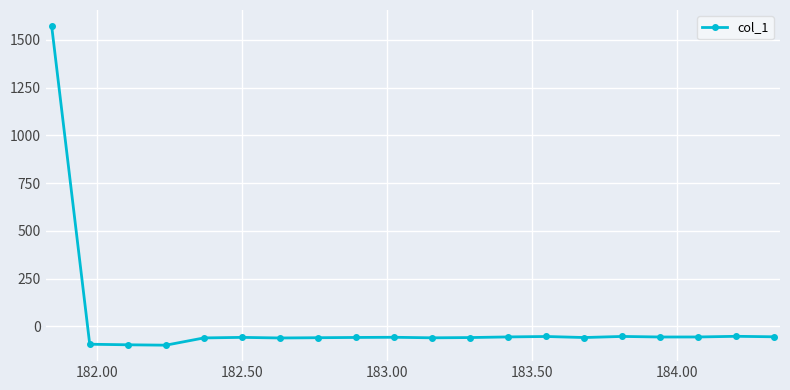

True or false: there are more than 2 points higher than both neighbors.

True